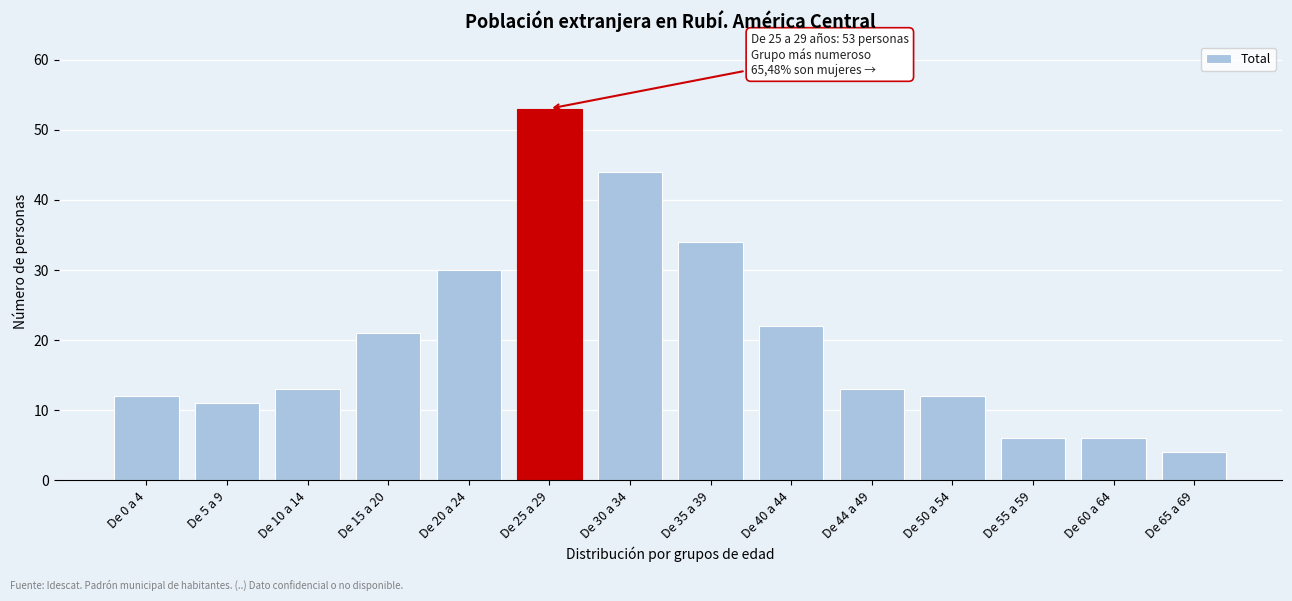

Reading right to left, what are all the values shown in this chart?

De 65 a 69=4	De 60 a 64=6	De 55 a 59=6	De 50 a 54=12	De 44 a 49=13	De 40 a 44=22	De 35 a 39=34	De 30 a 34=44	De 25 a 29=53	De 20 a 24=30	De 15 a 20=21	De 10 a 14=13	De 5 a 9=11	De 0 a 4=12